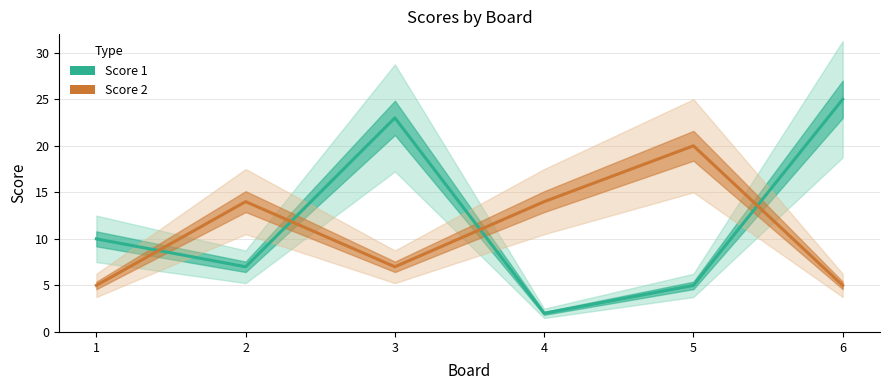

How many intersections are there between Score 1 and Score 2?

4